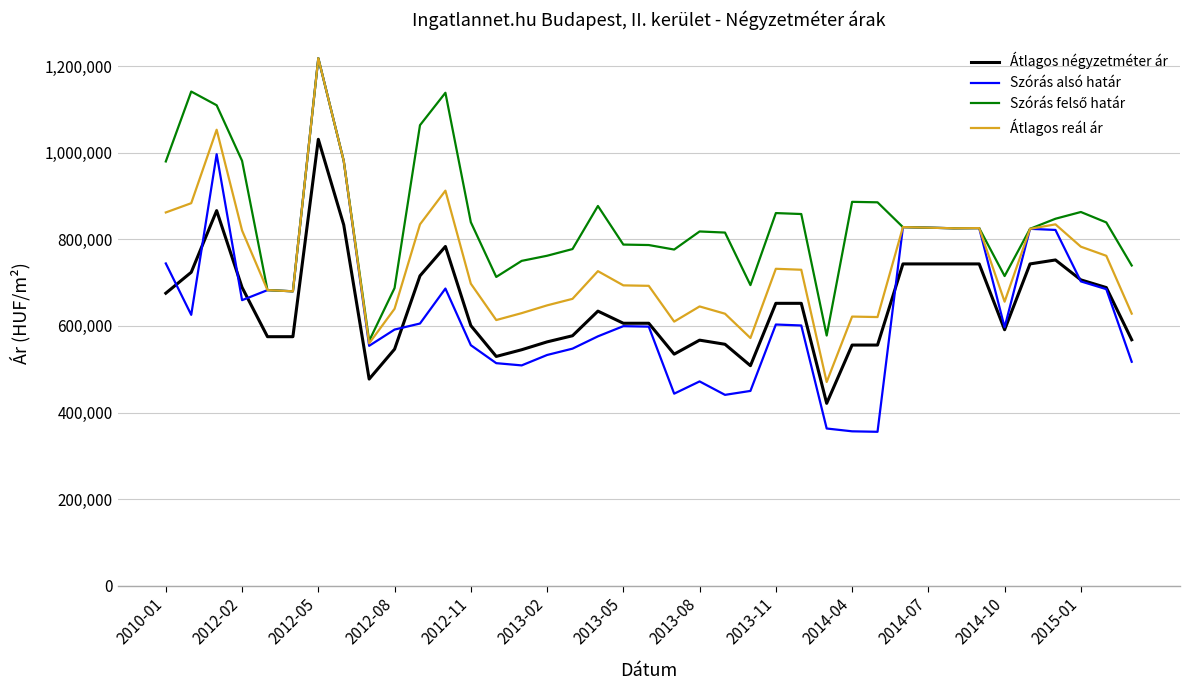

Which series has the largest range (max minus min)?

Szórás alsó határ